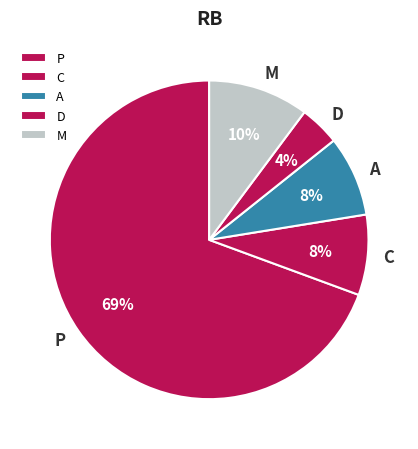

True or false: P accounts for 69% of the total.

True